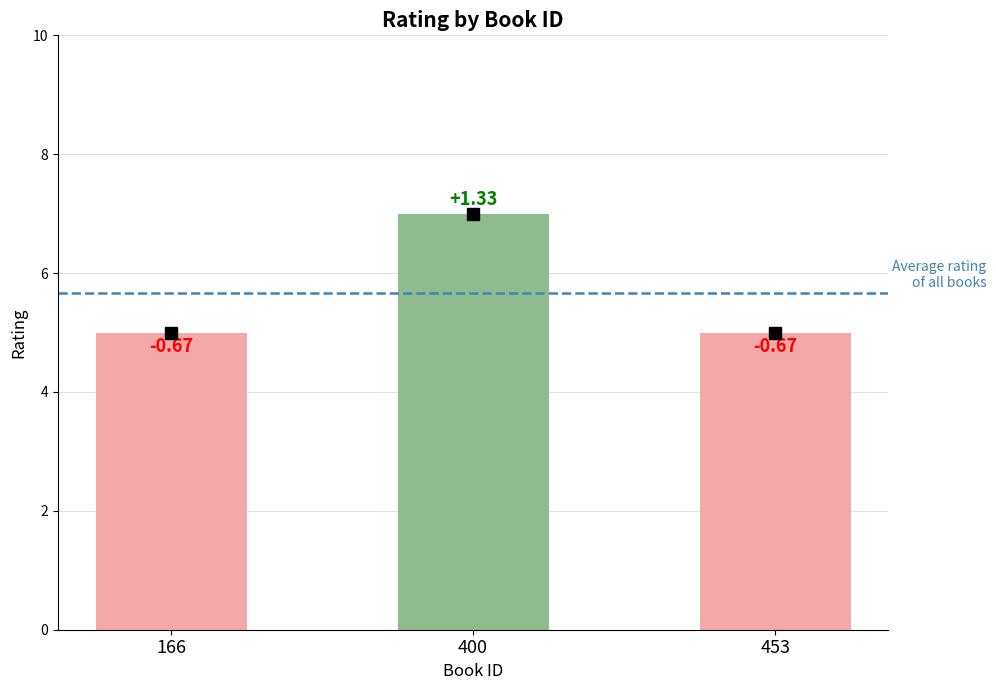

What is the value of the 3rd bar from the left?

5